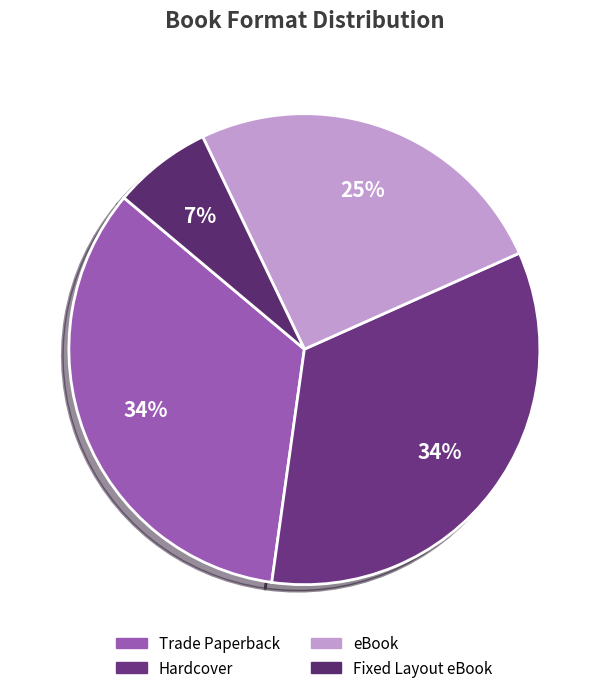

To the nearest percent, what is the difference between the Fixed Layout eBook and Trade Paperback slice percentages?

27%